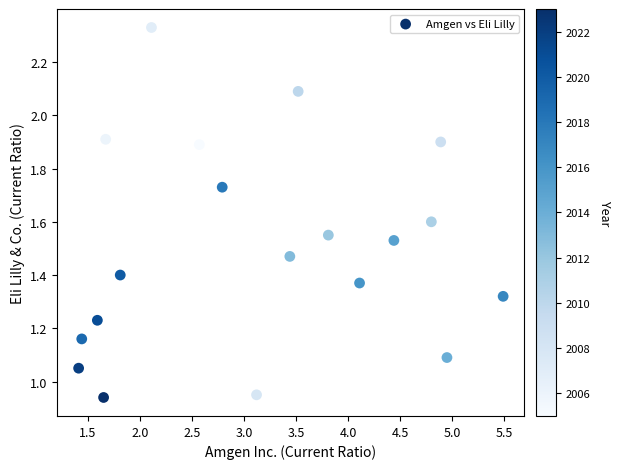

What is the range of X values (max minus min)?

4.1